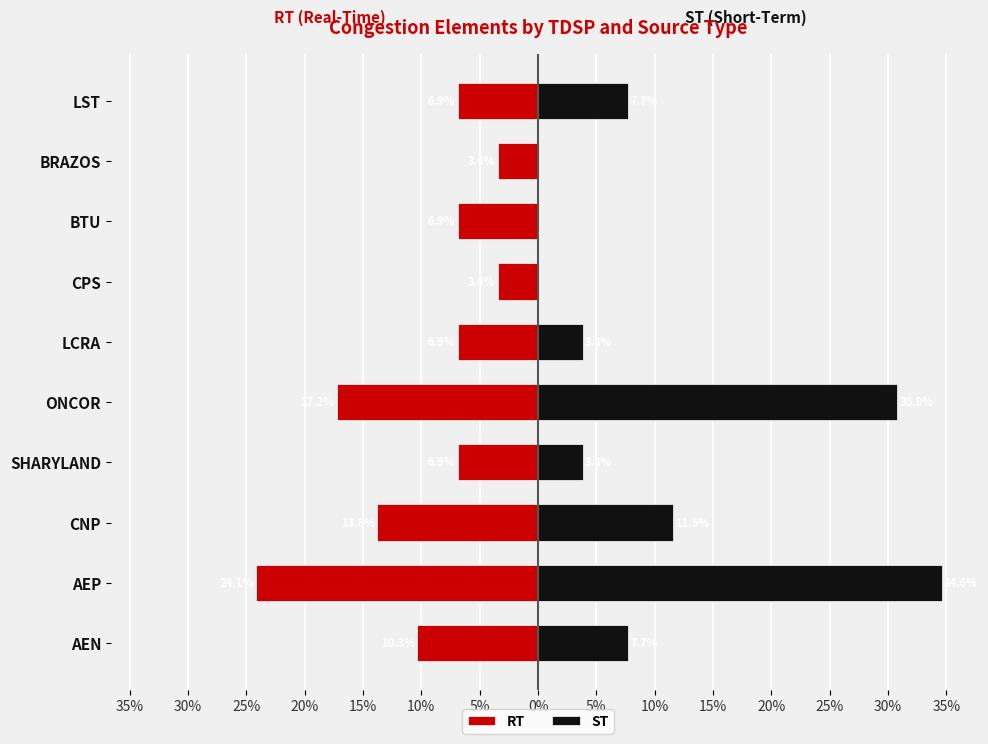

The ST series shows 30.8 at ONCOR. True or false?

True